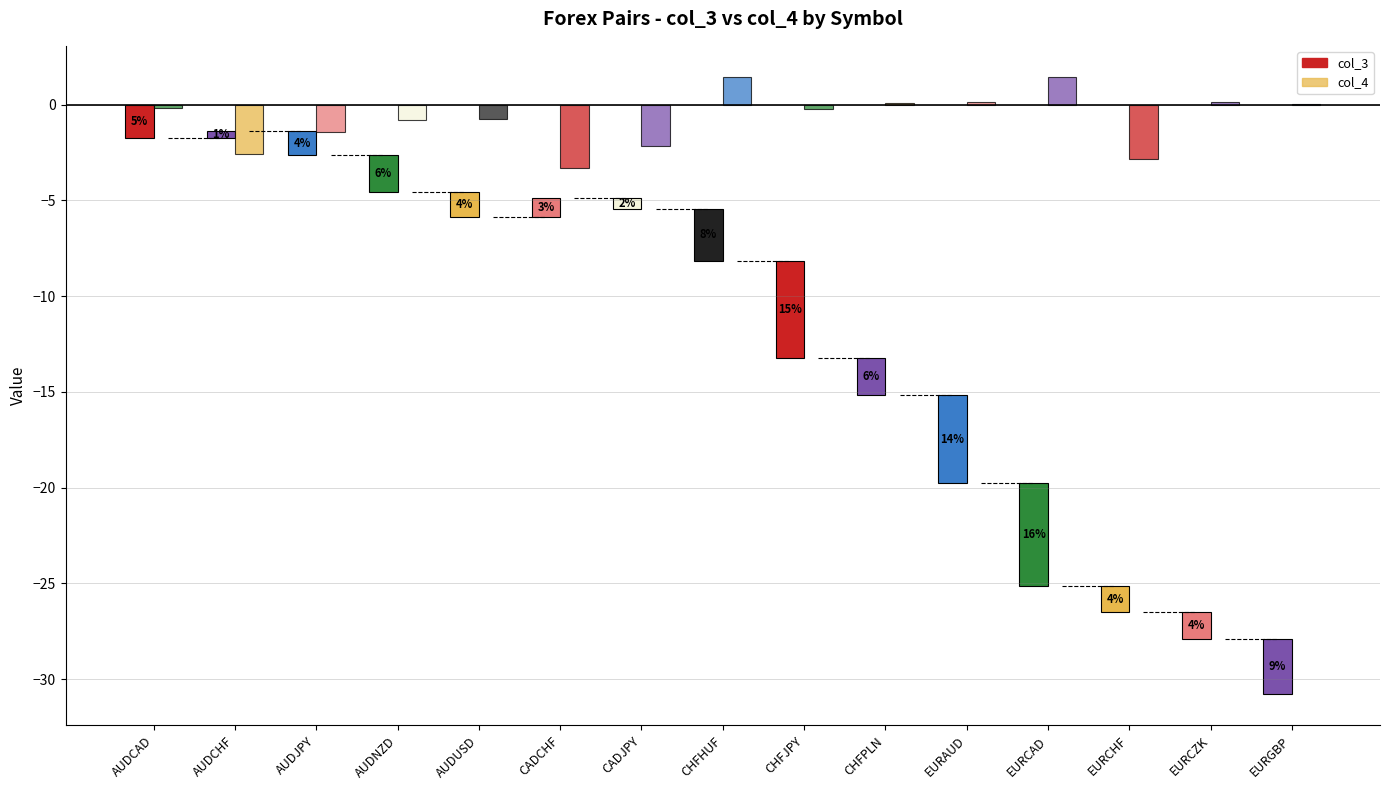

Reading right to left, list all the values displayed in this chart.

col_3: -2.9	-1.4	-1.4	-5.4	-4.6	-2.0	-5.1	-2.7	-0.6	1.0	-1.3	-1.9	-1.3	0.3	-1.7
col_4: 0.0	0.1	-2.9	1.4	0.1	0.1	-0.2	1.5	-2.2	-3.3	-0.8	-0.8	-1.4	-2.6	-0.2